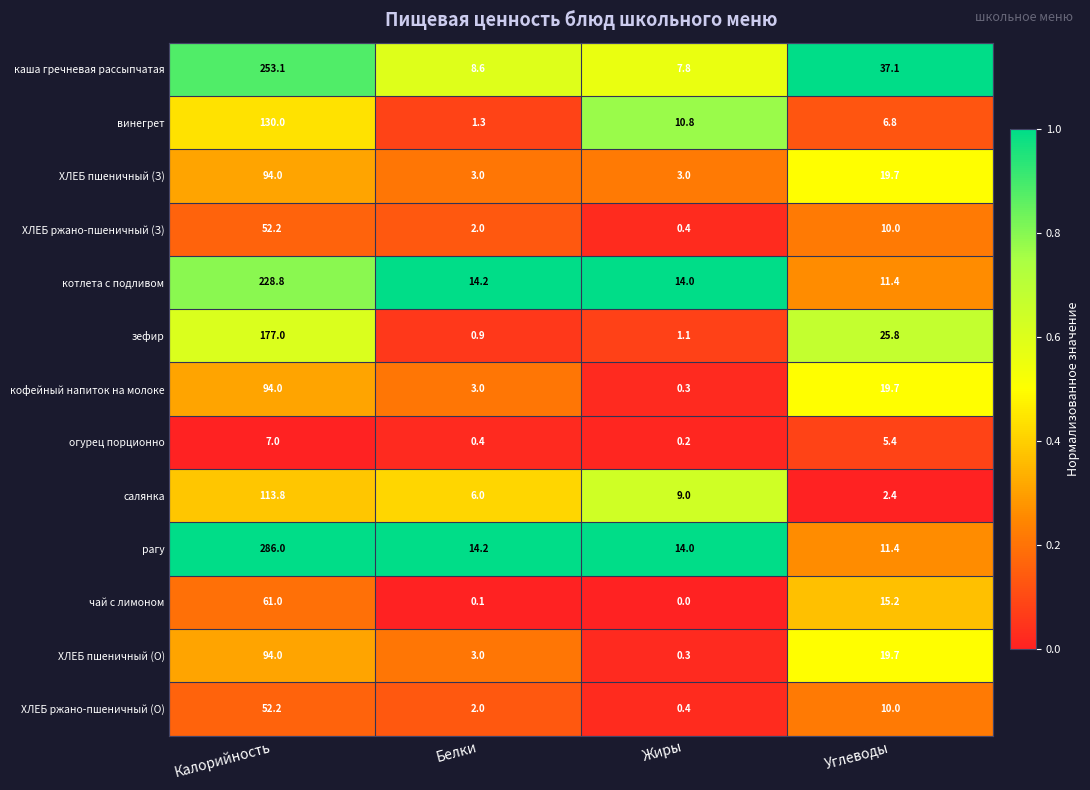

Which series has the widest spread of values?

рагу